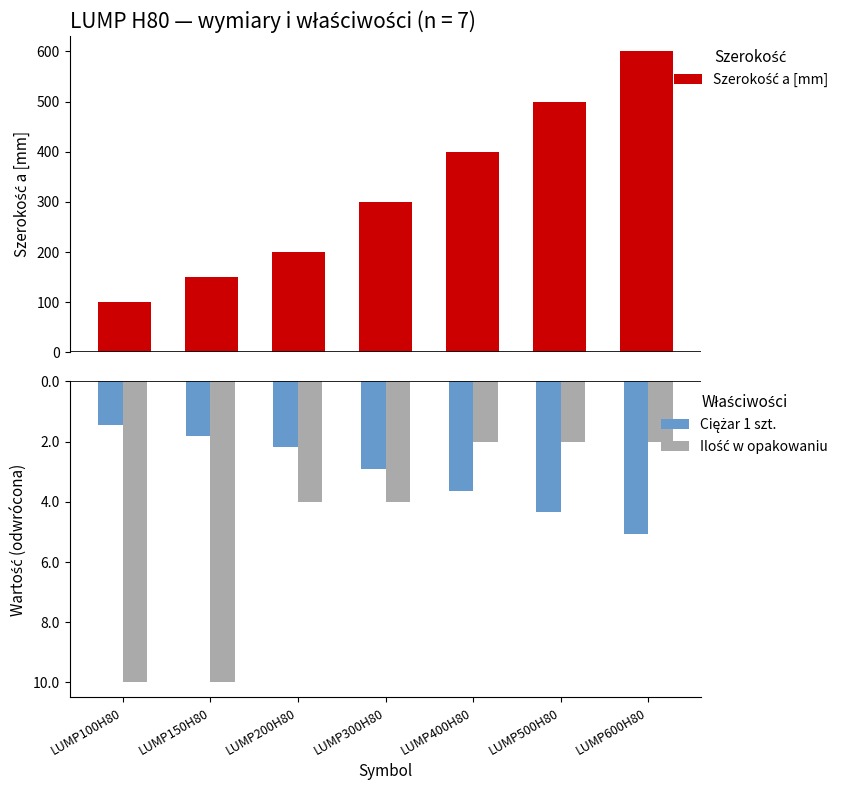

How many distinct data groups are displayed?

3